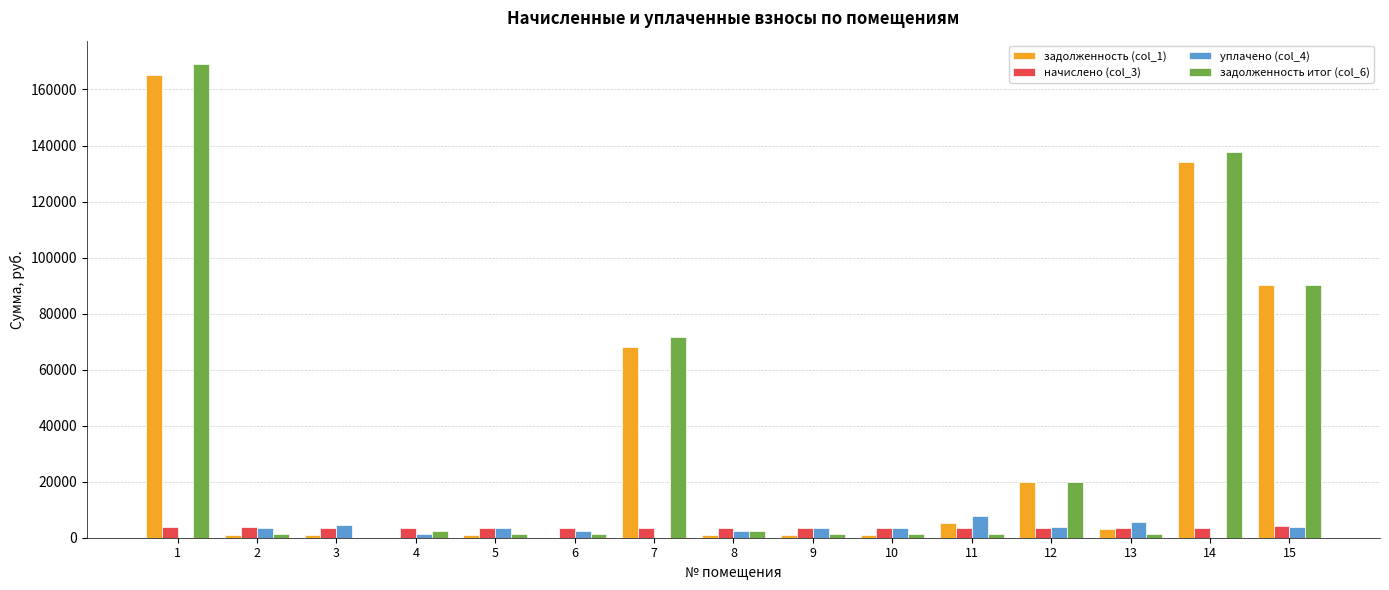

What is the difference between the задолженность итог (col_6) values at 8 and 5?

1234.5